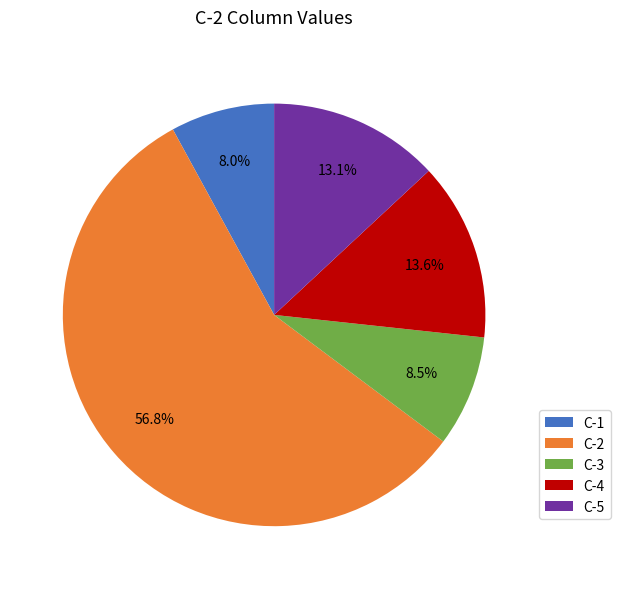

To the nearest percent, what is the average slice percentage?

20%